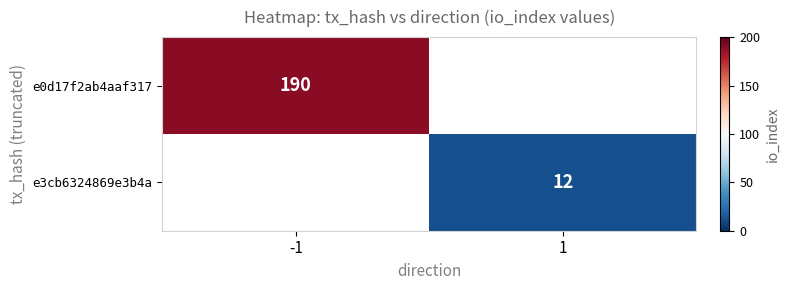

The e0d17f2ab4aaf317 series shows 190 at -1. True or false?

True